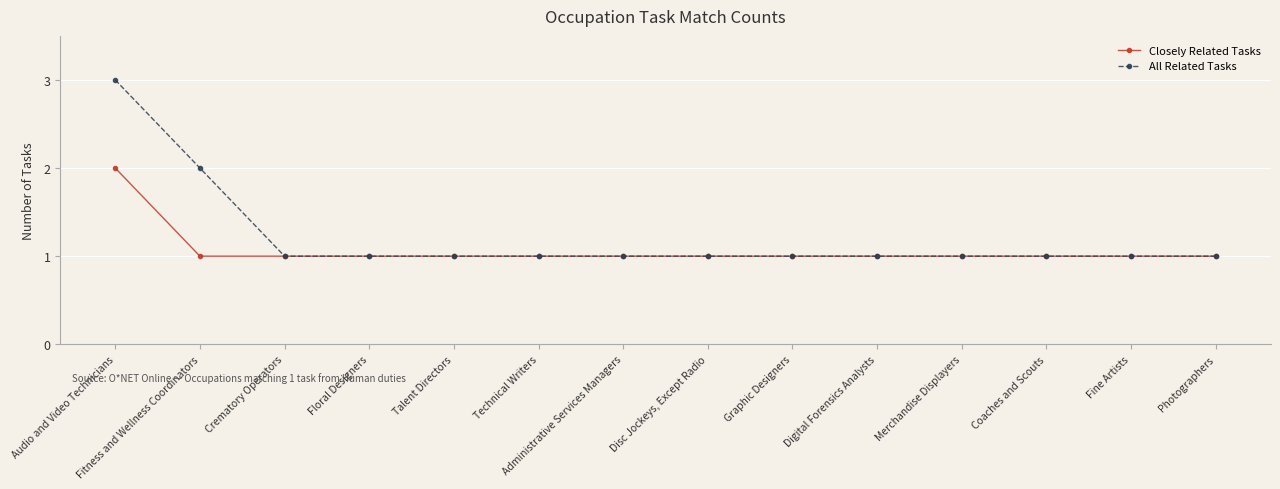

List the series in order of their overall mean, highest first.

All Related Tasks, Closely Related Tasks